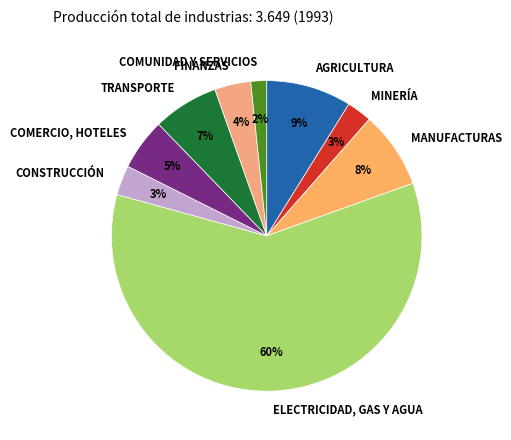

To the nearest percent, what is the average slice percentage?

11%